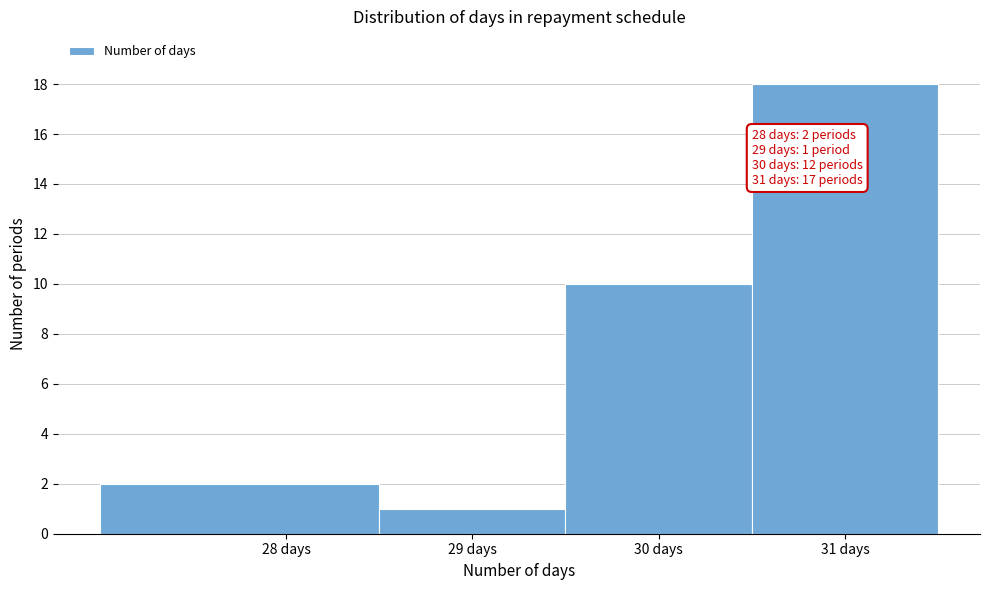

Which range on the x-axis has the tallest bar?

30.5 to 31.5